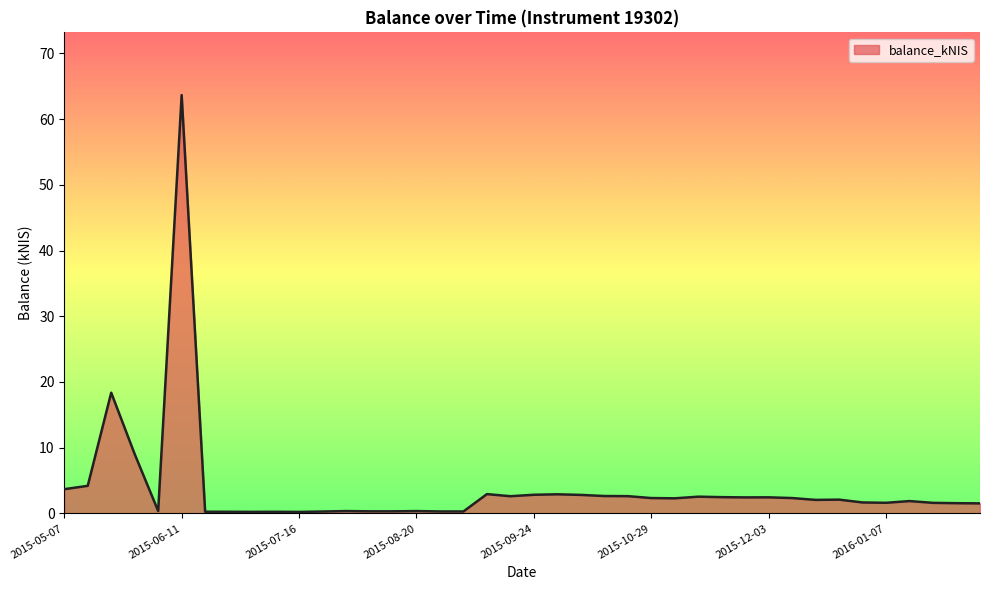

What is the maximum value shown in the chart?

63.6